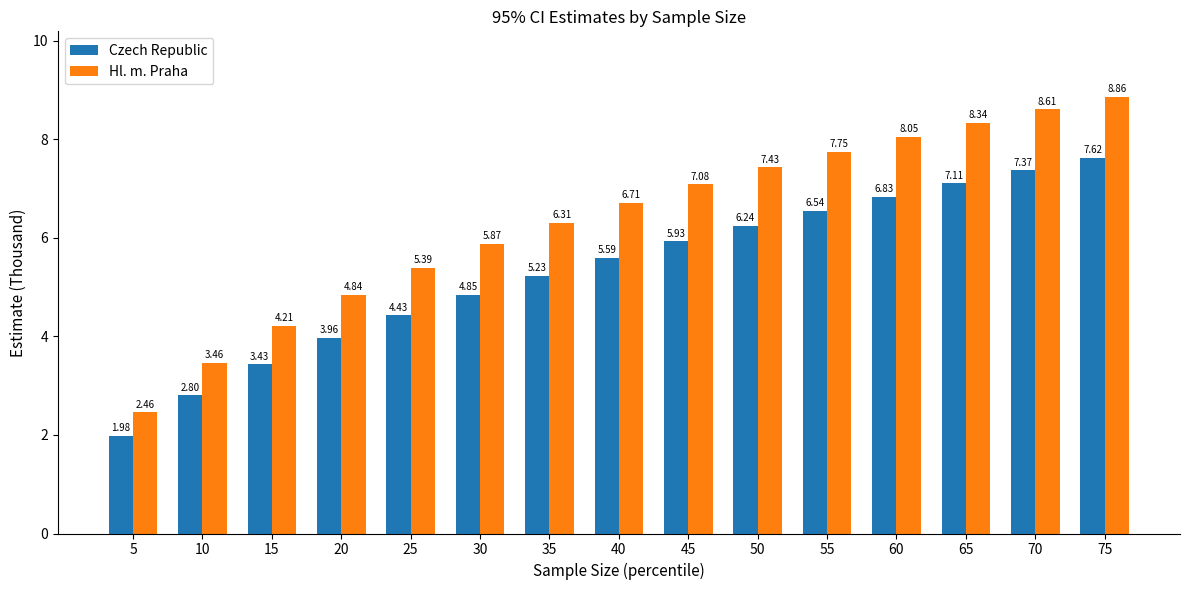

Which series has the largest range (max minus min)?

Hl. m. Praha